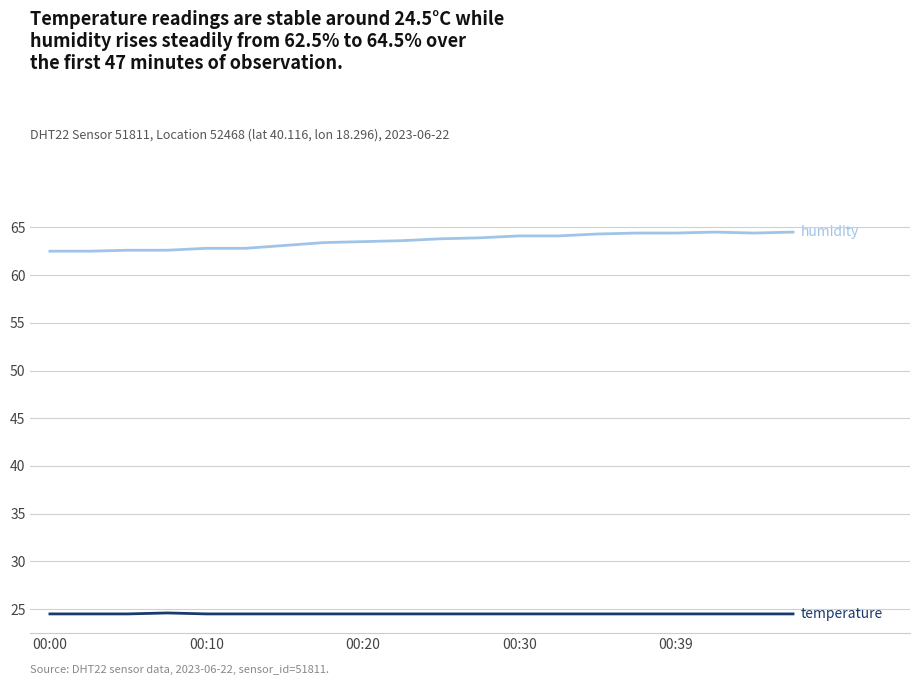

Count the number of data series in this chart.

2